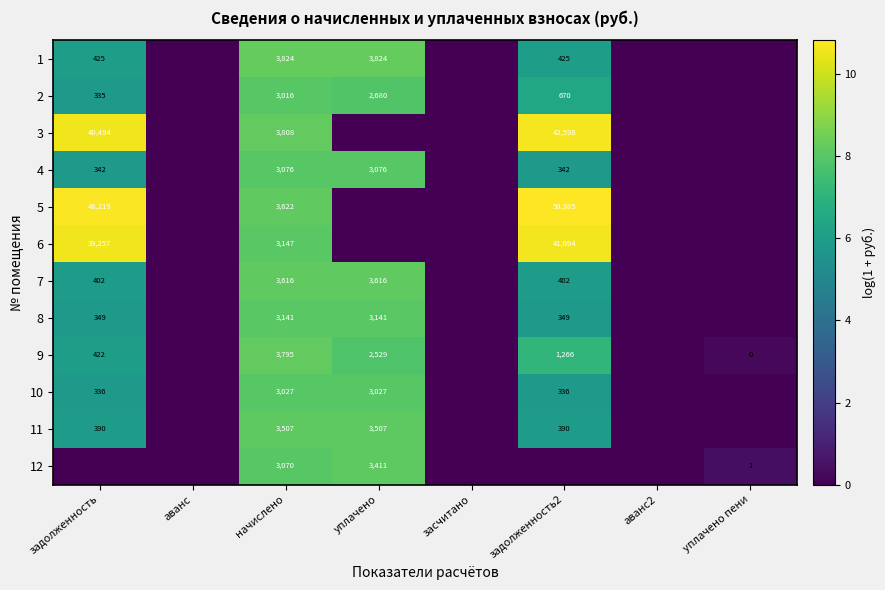

Count the number of categories in the chart.

8